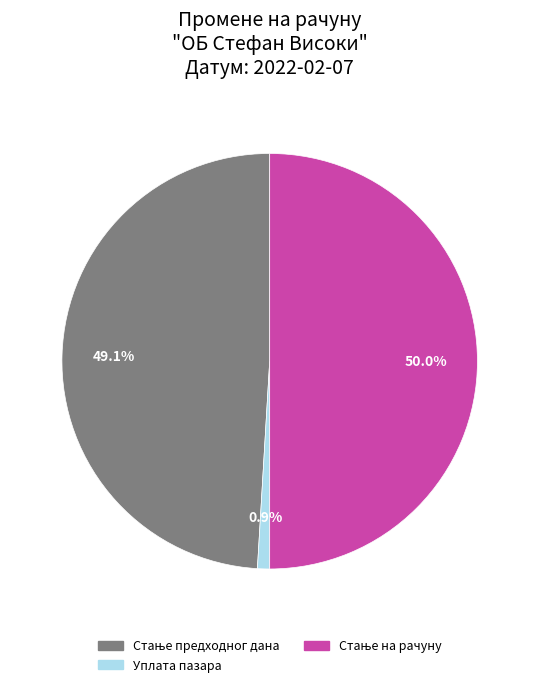

How much of the chart is everything except Уплата пазара?

99.1%